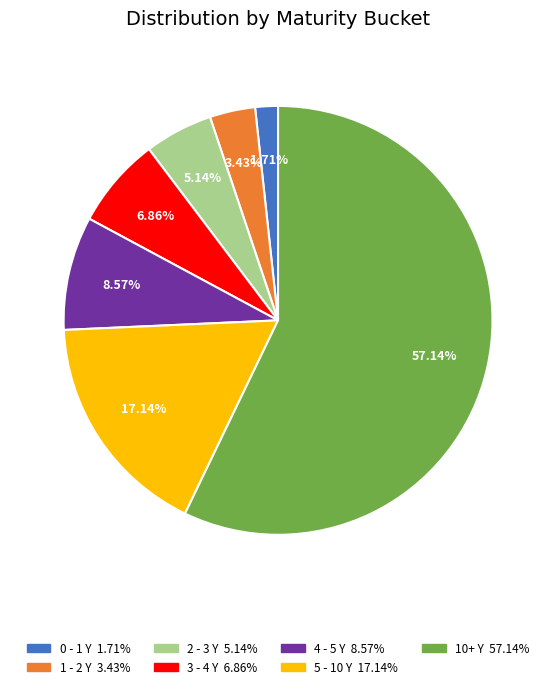

What percentage is the 1 - 2 Y slice, to the nearest percent?

3%